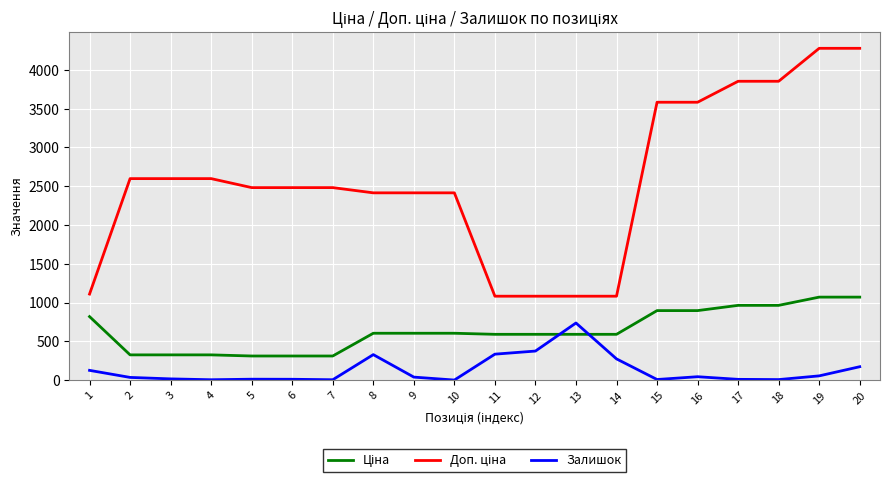

What is the difference between the highest and lowest values at 1?

984.2